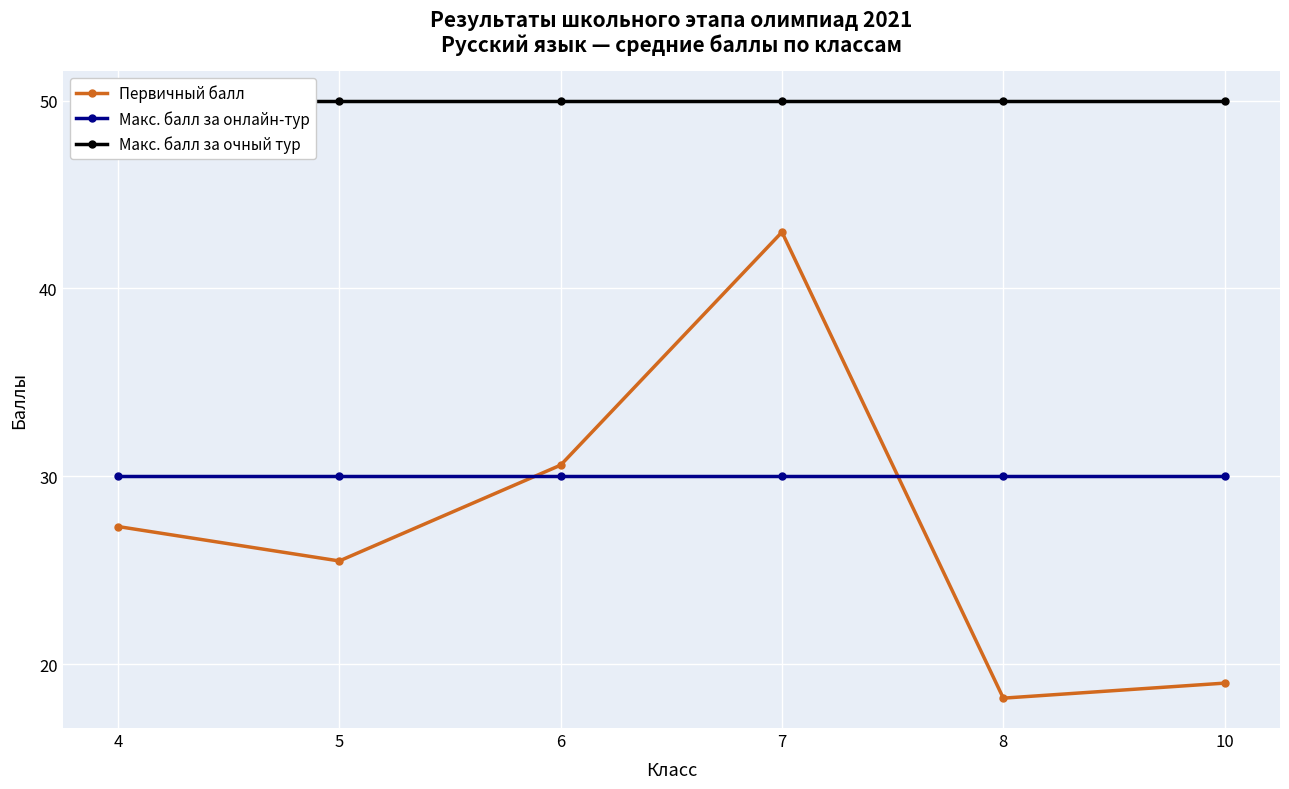

At which label does Макс. балл за очный тур reach its peak?

4